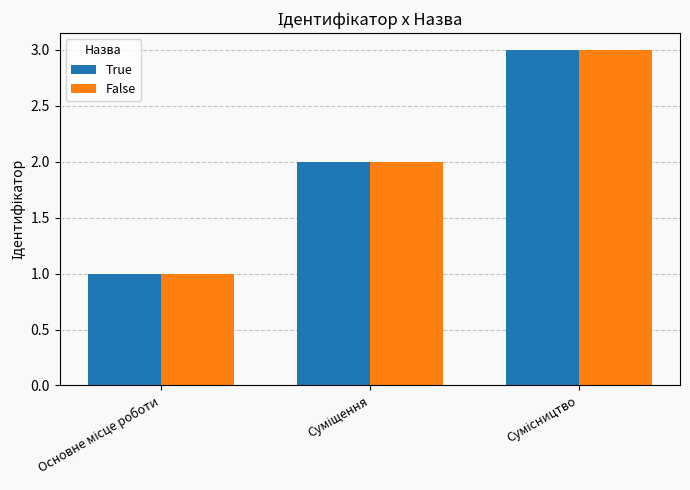

What is the greatest value displayed?

3